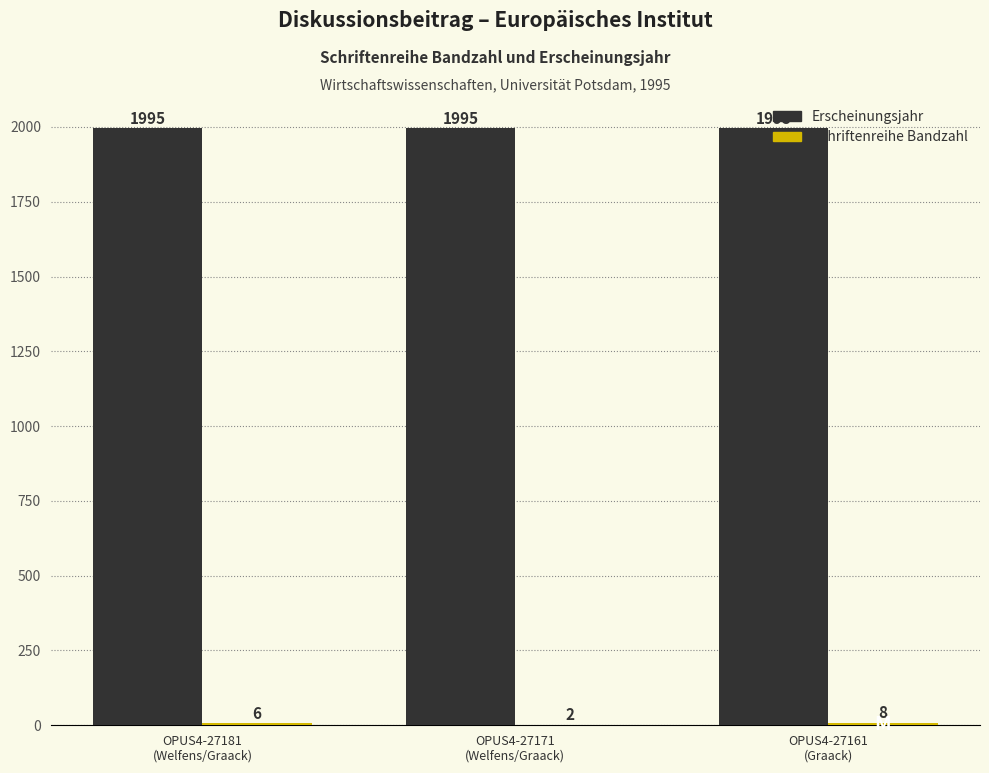

Which series has the largest total across all categories?

Erscheinungsjahr